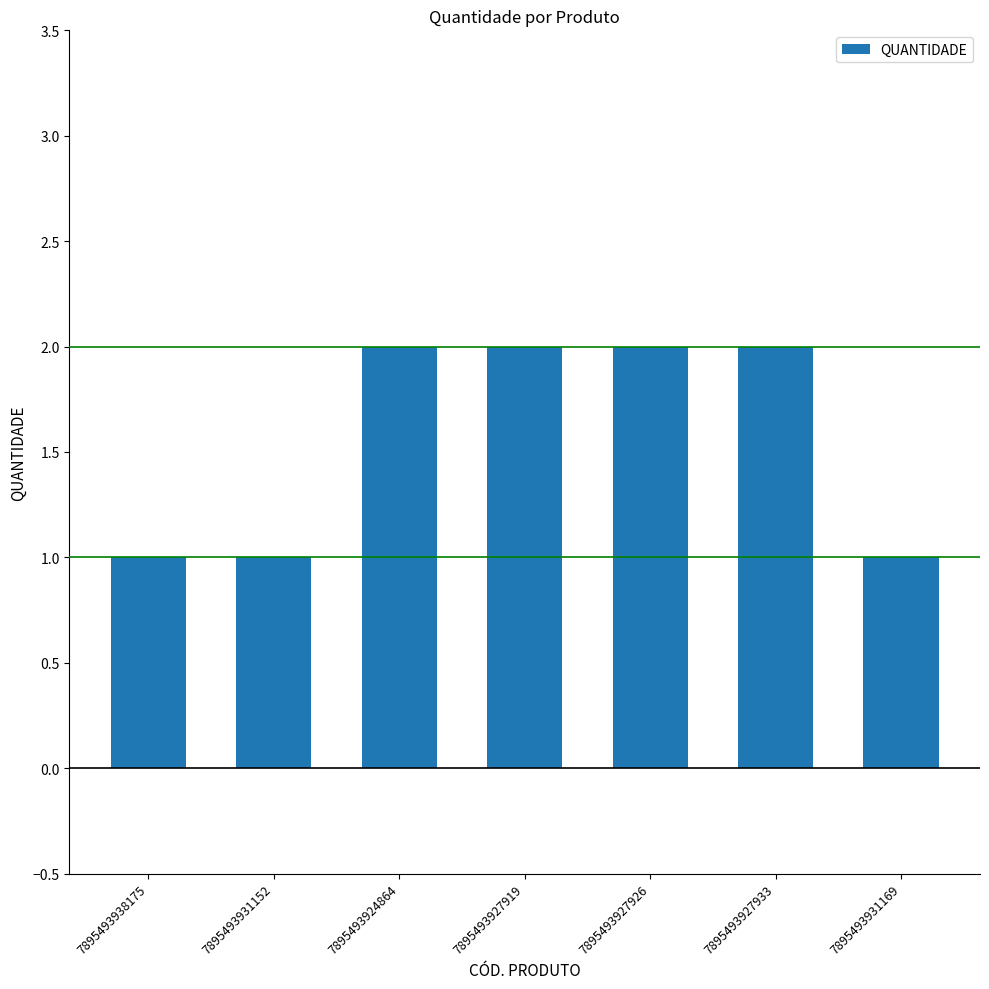

What is the difference between the values at 7895493938175 and 7895493927926?

1